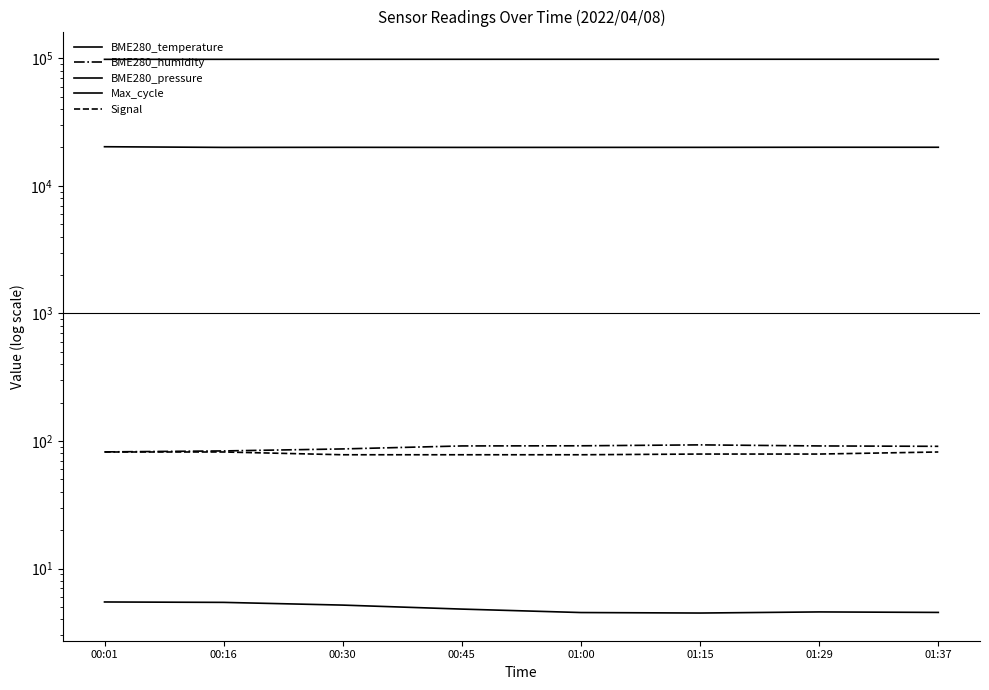

What is the label of the 7th point from the left?

01:29